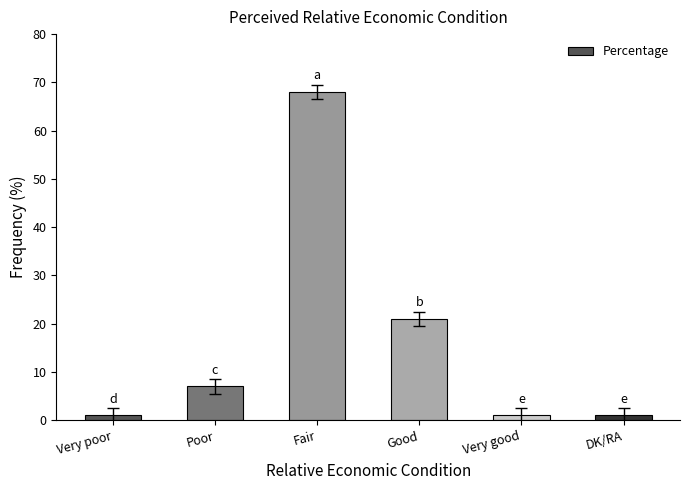

Are the bars grouped side by side (vs. stacked)?

No